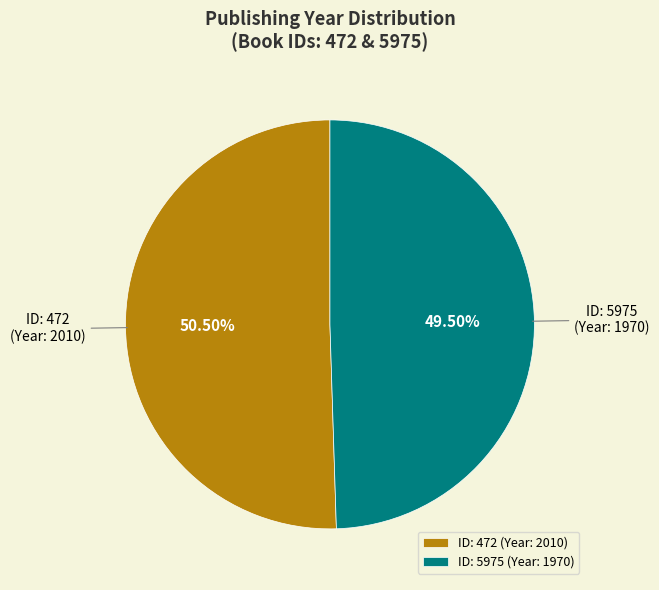

Does ID: 5975 (Year: 1970) represent more than half of the total?

No